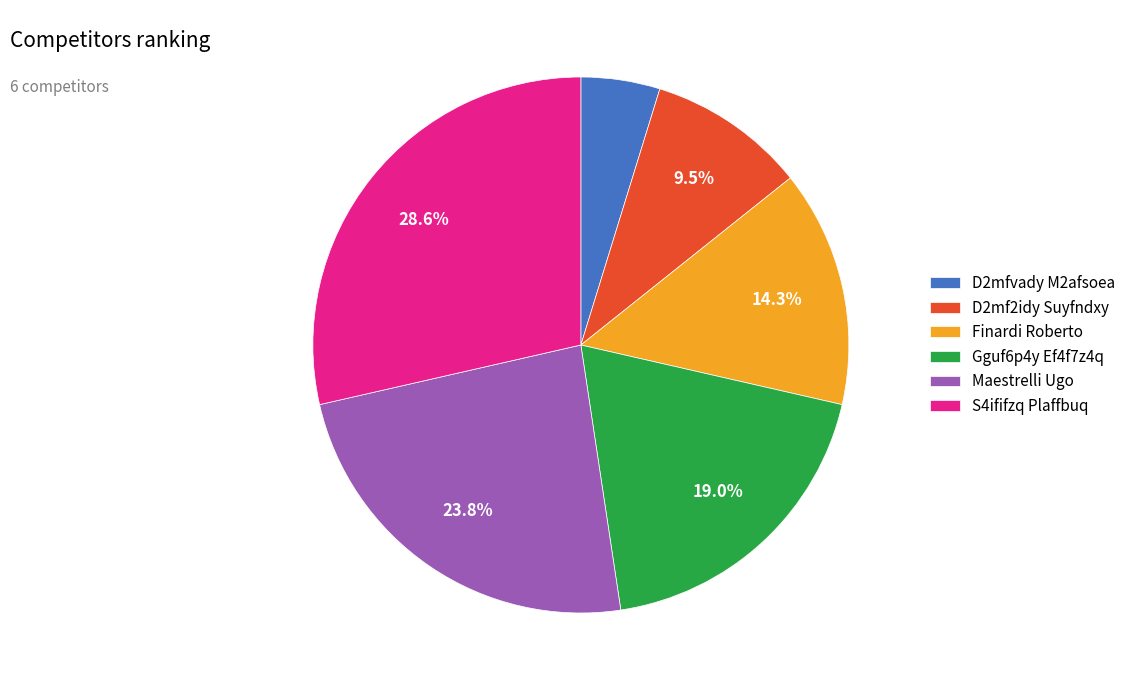

Is there a majority slice in this chart?

No